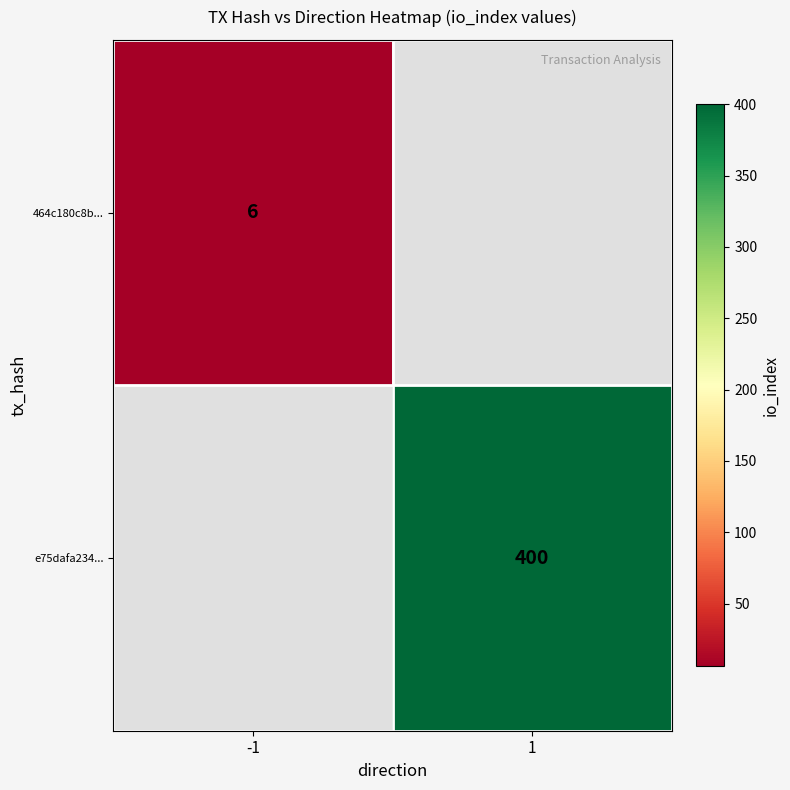

True or false: e75dafa234... has a value of 124 at 1.

False